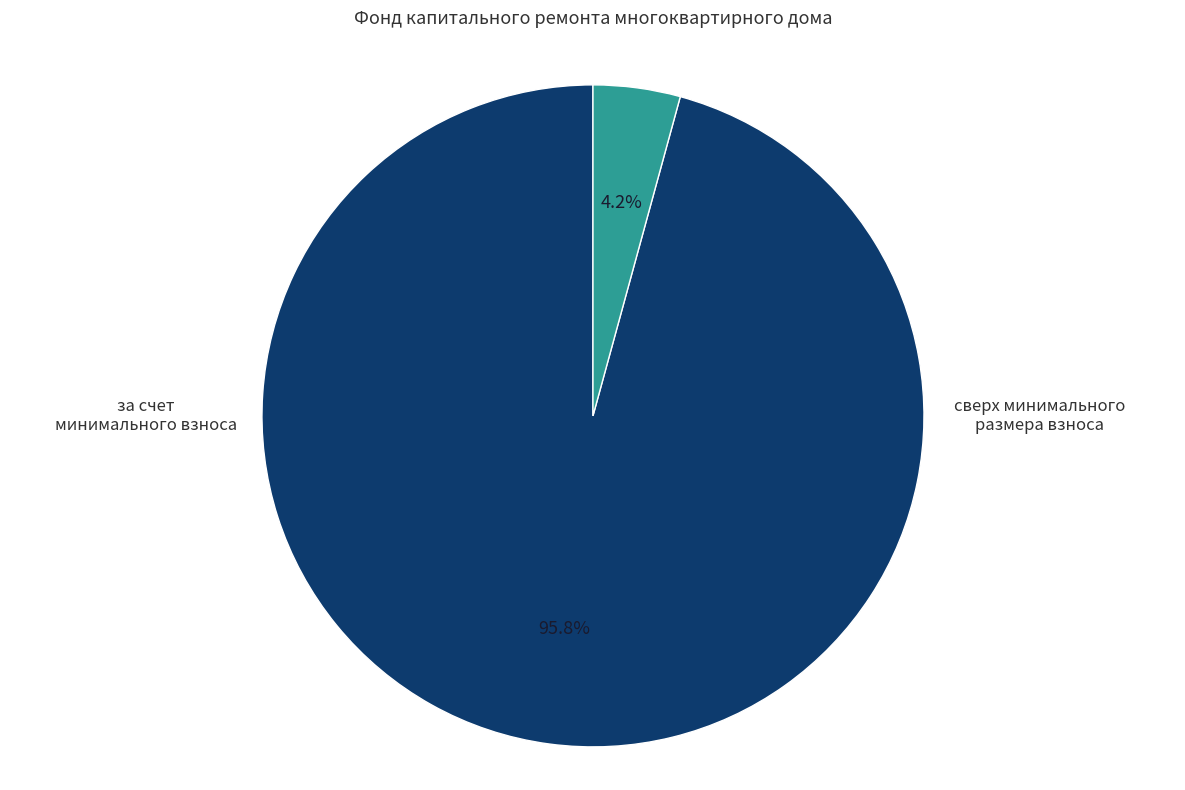

What is the smallest slice in the pie chart?

сверх минимального размера взноса